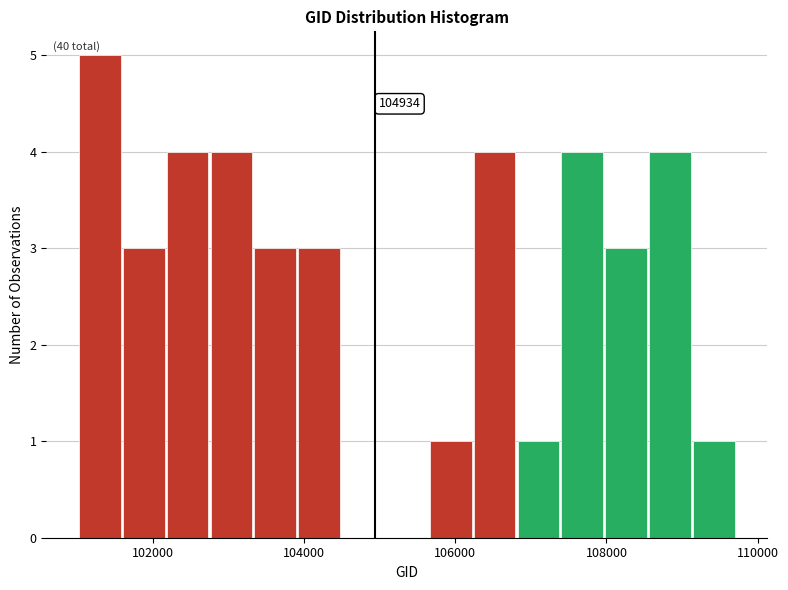

Around what value on the x-axis is the tallest bar? Give the approximate position of its centre, as read against the axis.

101200